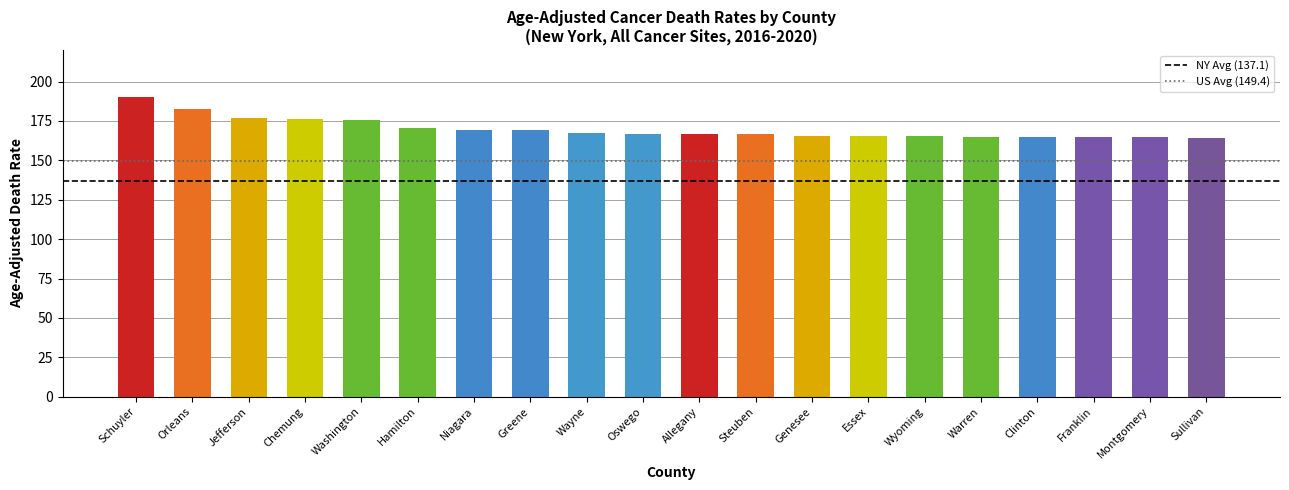

What value does the data have at Wyoming?

165.2